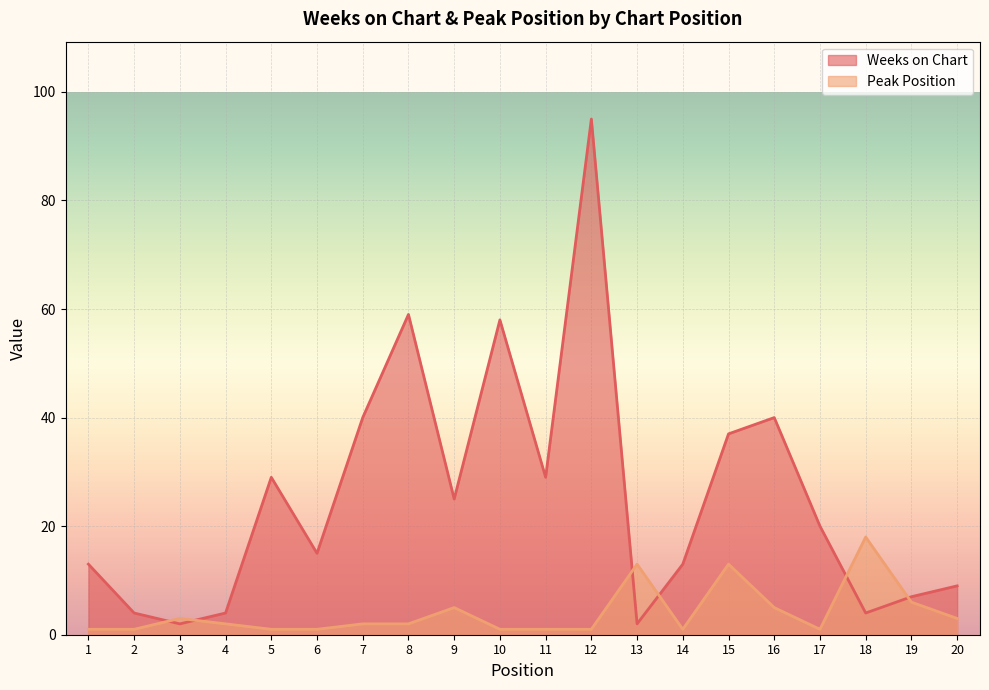

True or false: Peak Position has a value of 1 at 7.

False